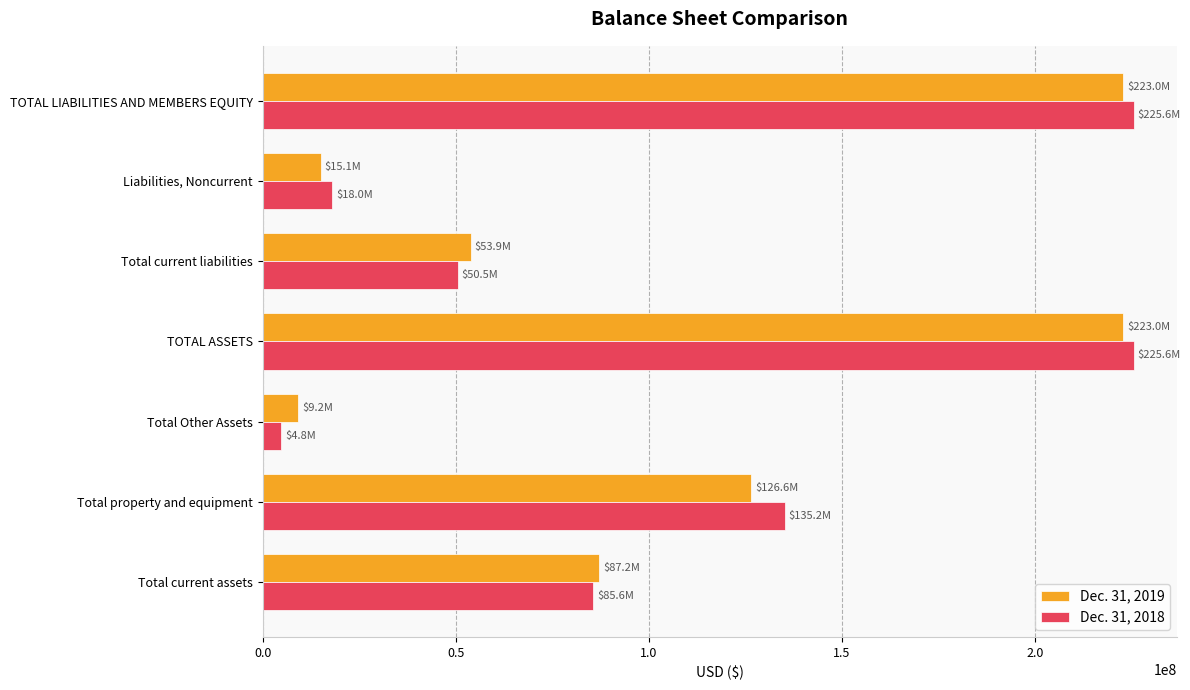

At which label is Dec. 31, 2018 closest to 115214150?

Total property and equipment